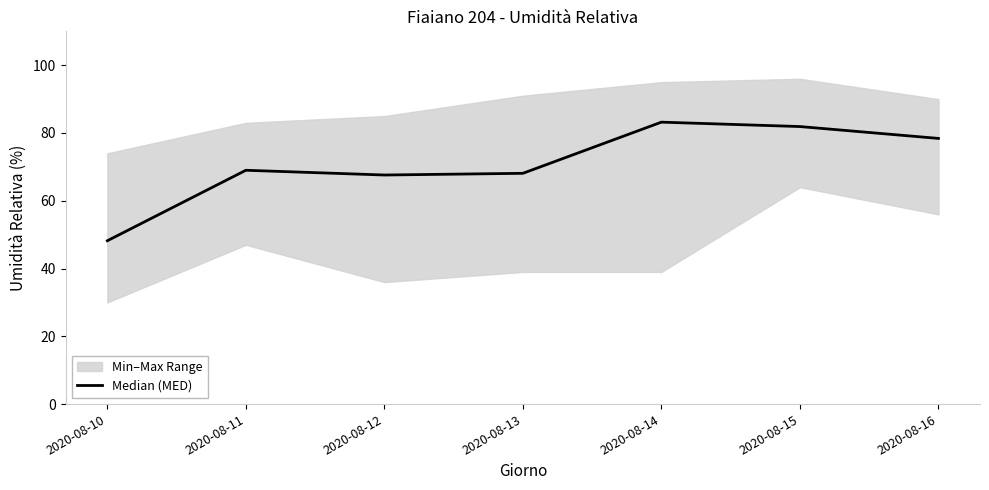

List the labels in order of value, smallest first.

2020-08-10, 2020-08-12, 2020-08-13, 2020-08-11, 2020-08-16, 2020-08-15, 2020-08-14